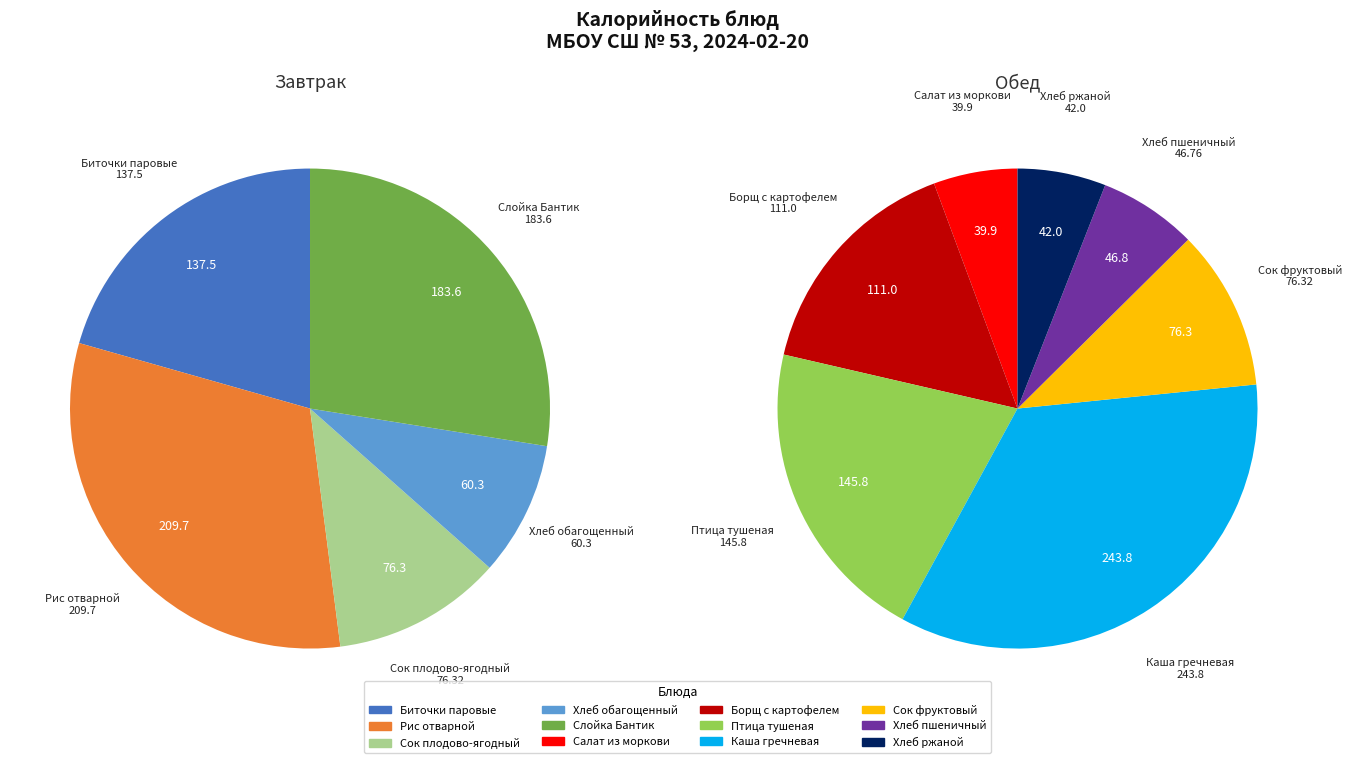

To the nearest percent, what is the average slice percentage?

8%